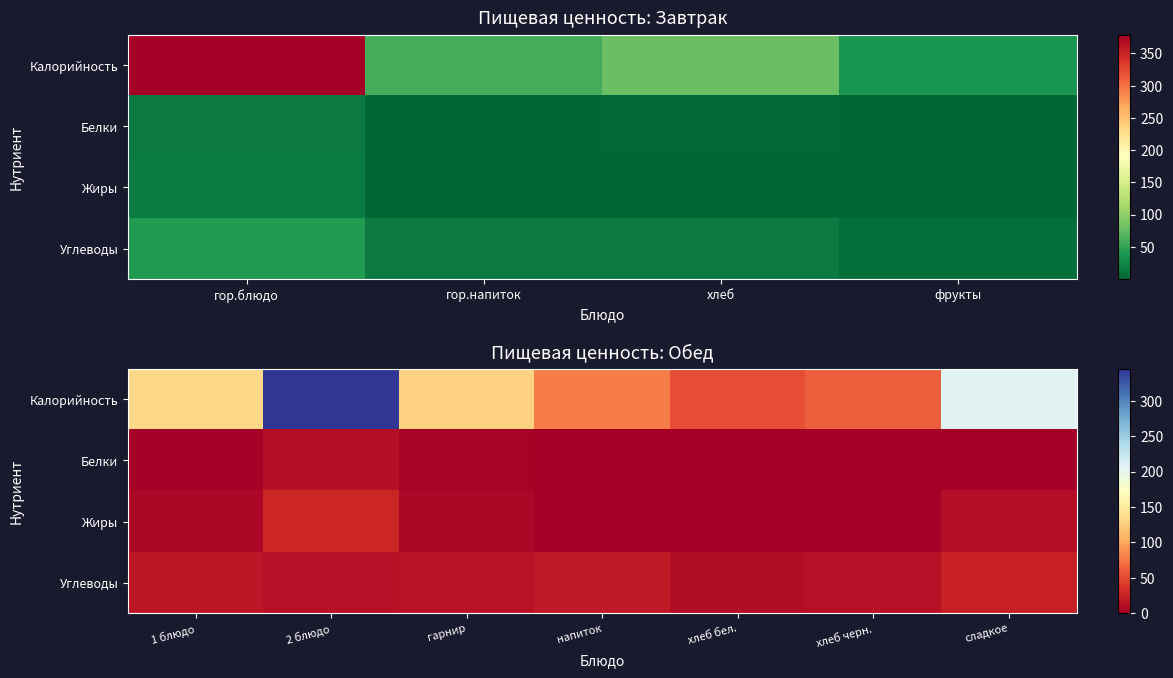

The Жиры series shows 8.1 at гарнир. True or false?

False